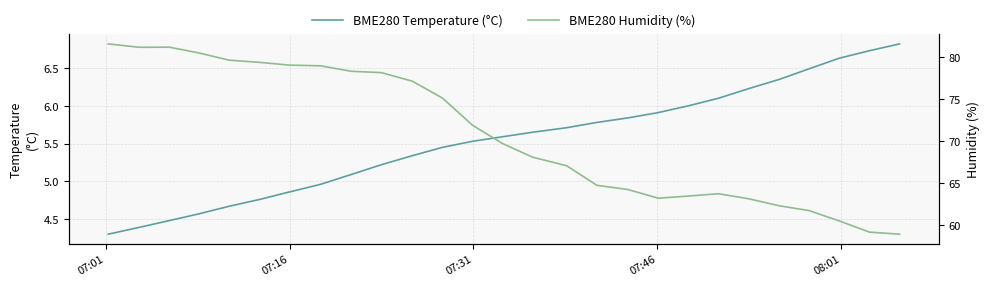

Which series has the largest total across all categories?

BME280 Humidity (%)